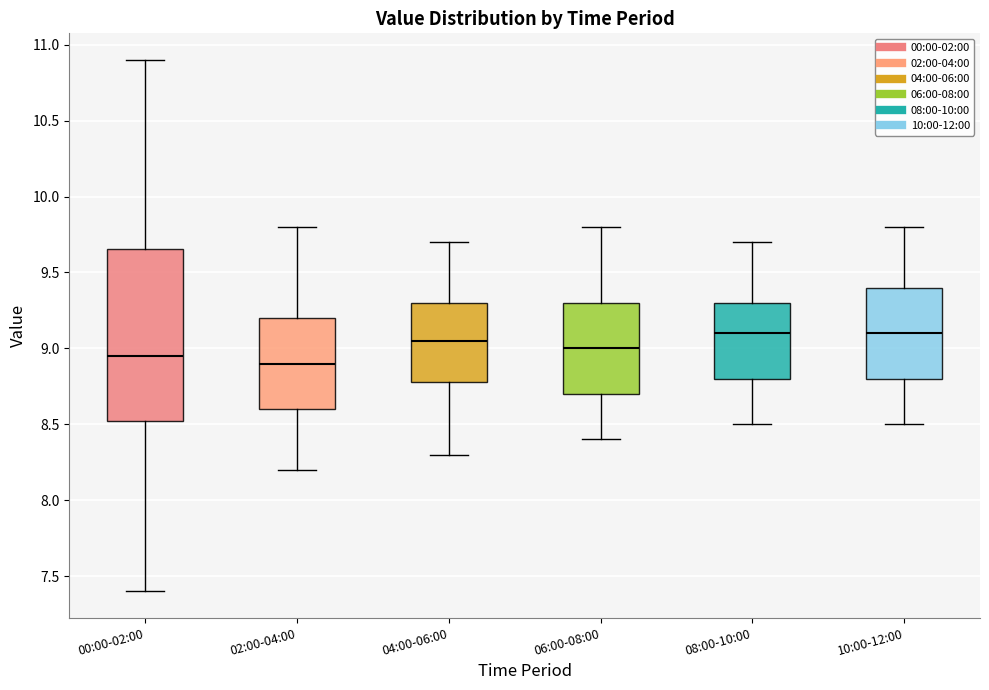

Which box is the tallest, from its lower edge to its upper edge?

00:00-02:00